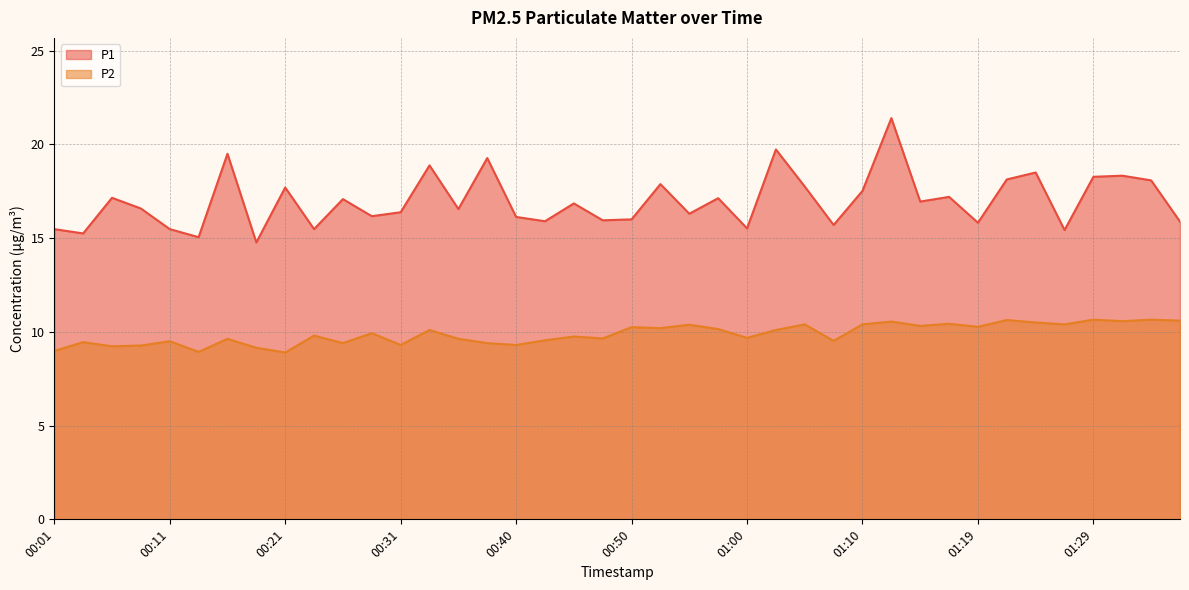

What is the spread (max minus min) of values at 00:21?

8.8